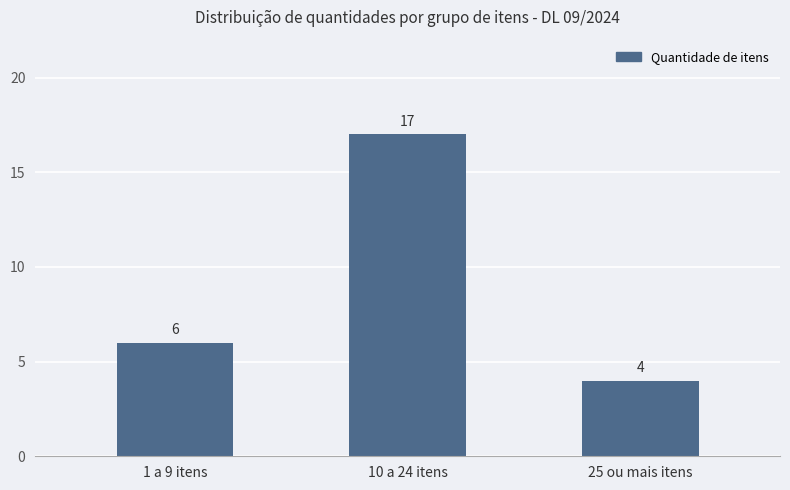

Are the bars grouped side by side (vs. stacked)?

No